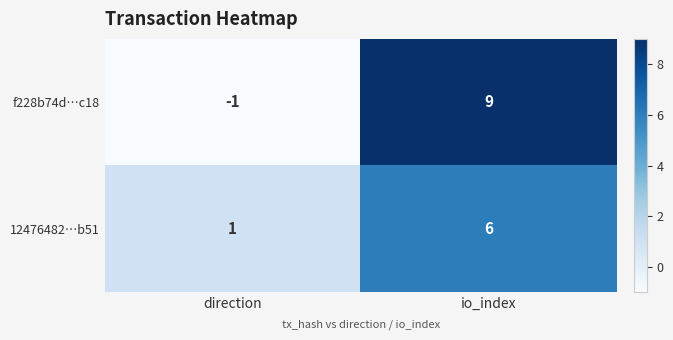

The 12476482…b51 series shows 8 at io_index. True or false?

False